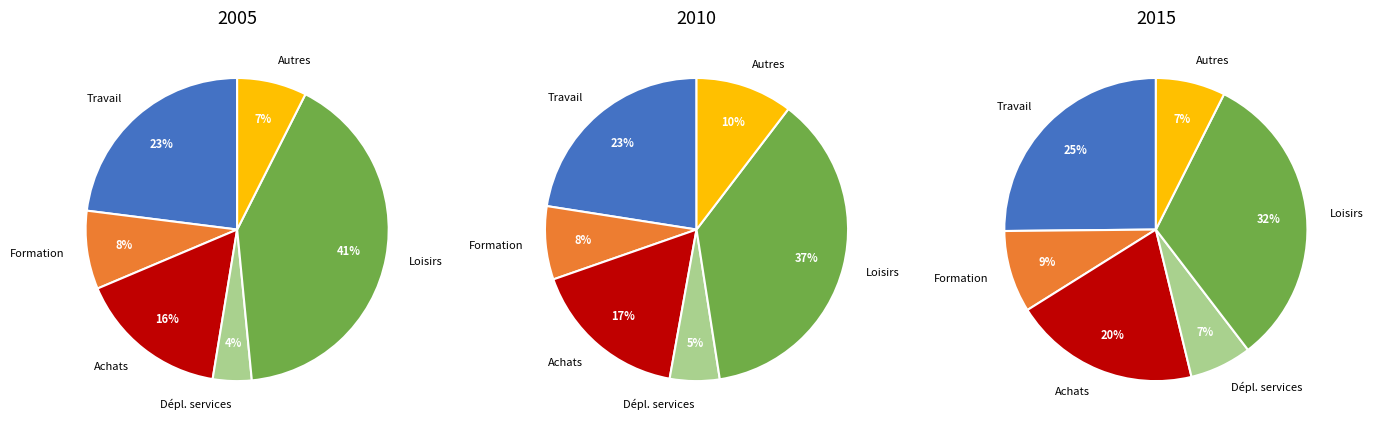

True or false: Achats accounts for 27% of the total.

False